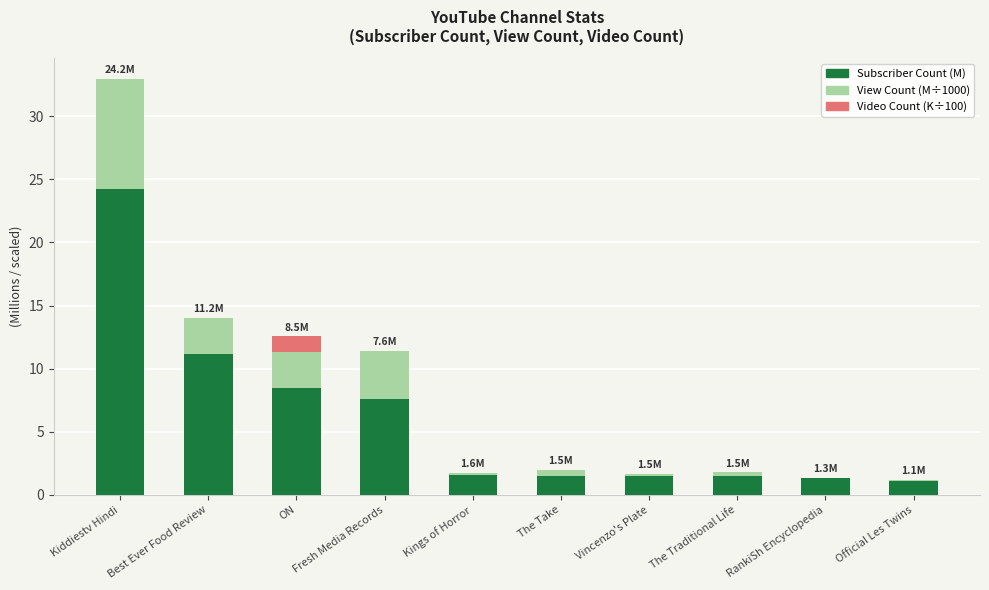

At which category is the sum across all series the highest?

Kiddiestv Hindi